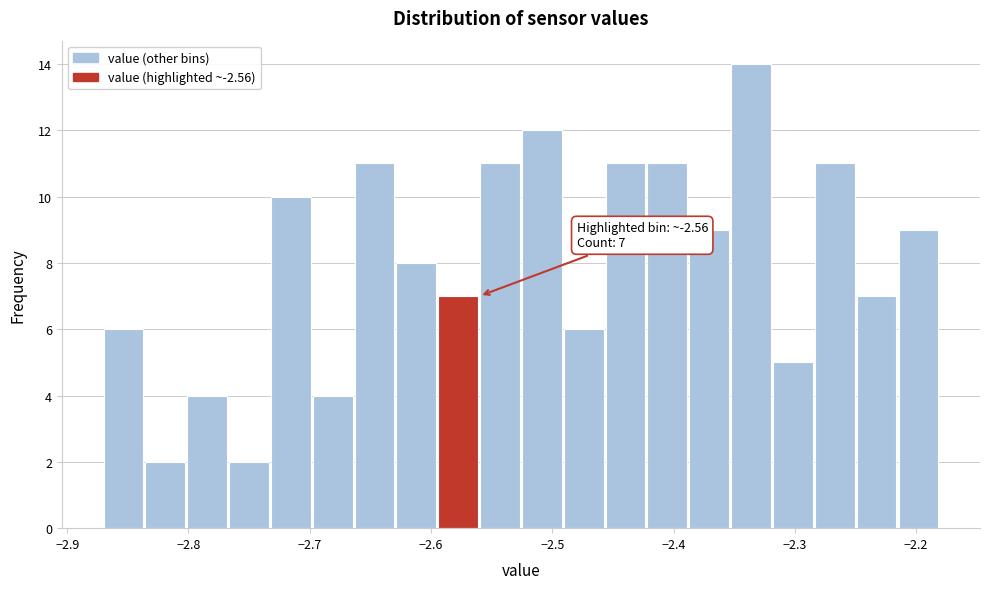

Around what value on the x-axis is the tallest bar? Give the approximate position of its centre, as read against the axis.

-2.34